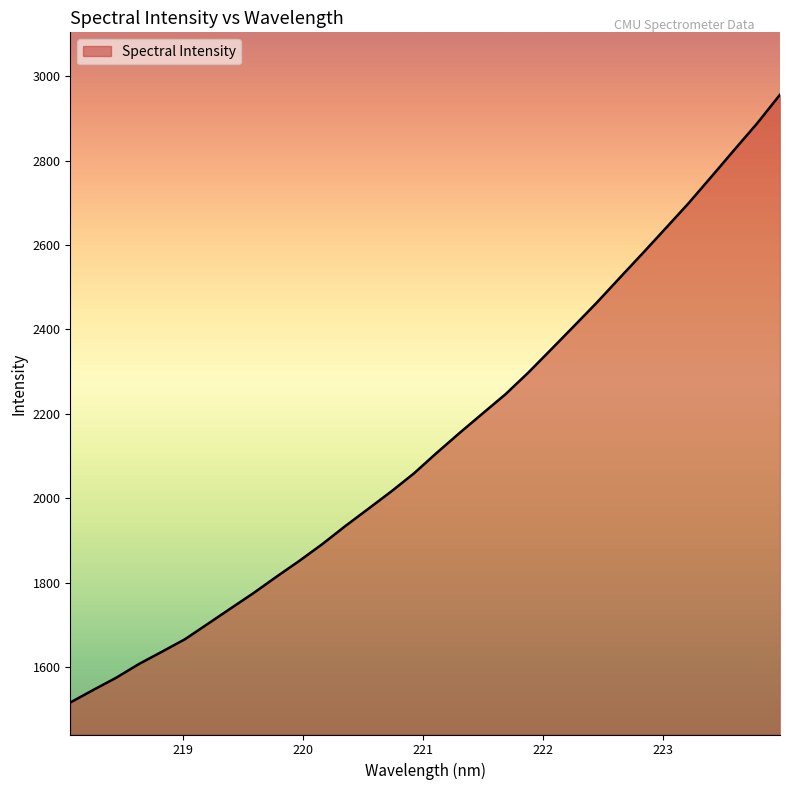

What is the difference between the maximum and minimum values?

1440.8